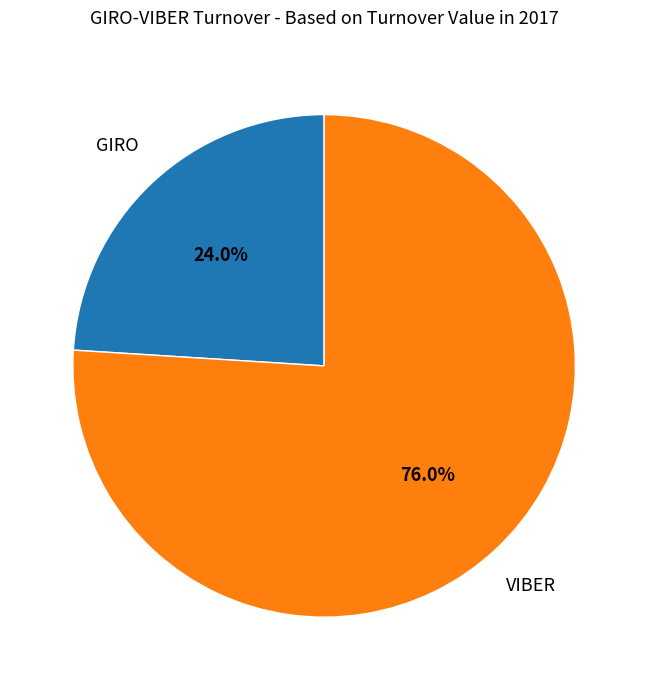

To the nearest percent, what is the difference between the VIBER and GIRO slice percentages?

52%